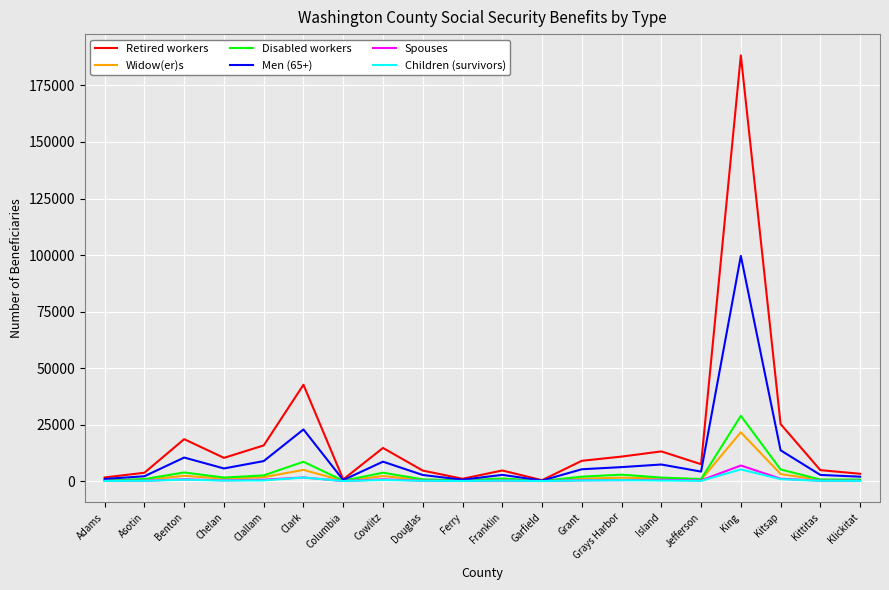

Which series has the largest range (max minus min)?

Retired workers